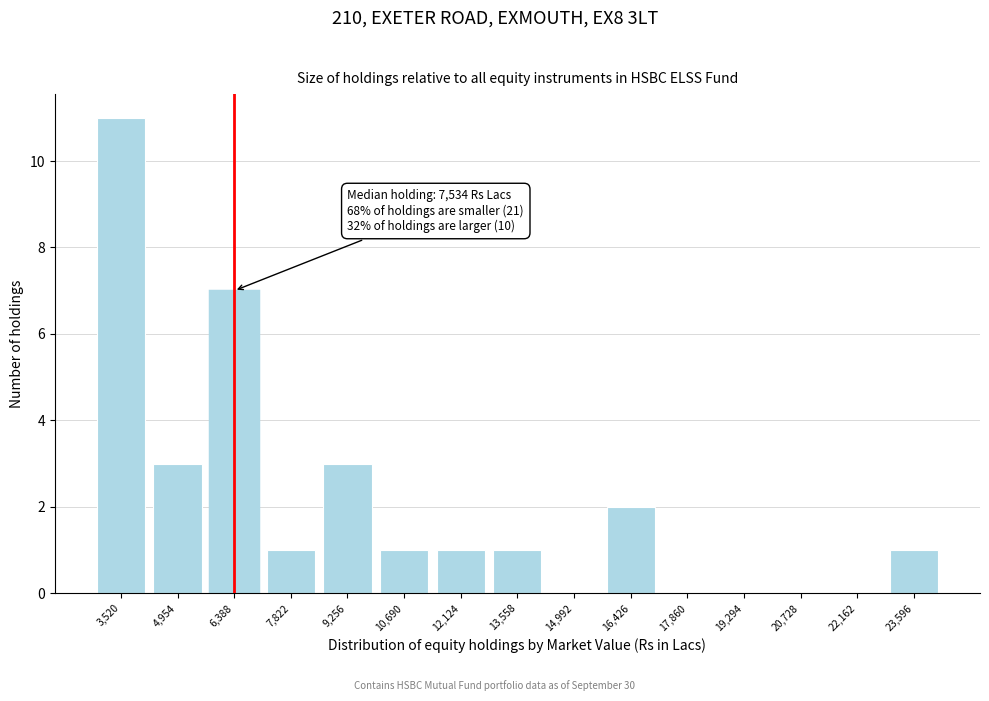

Reading left to right, extract all data points from this chart.

3,520=11	4,954=3	6,388=7	7,822=1	9,256=3	10,690=1	12,124=1	13,558=1	14,992=0	16,426=2	17,860=0	19,294=0	20,728=0	22,162=0	23,596=1